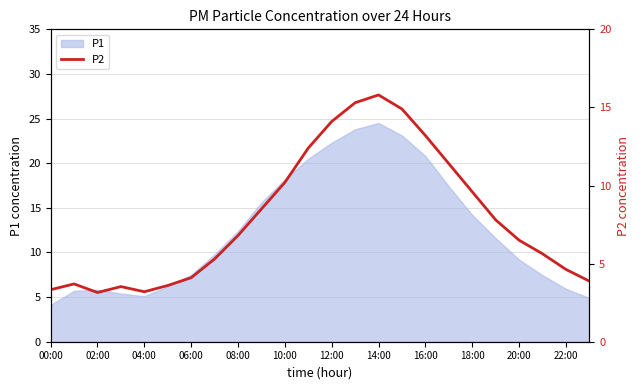

At which label does P1 reach its minimum?

00:00